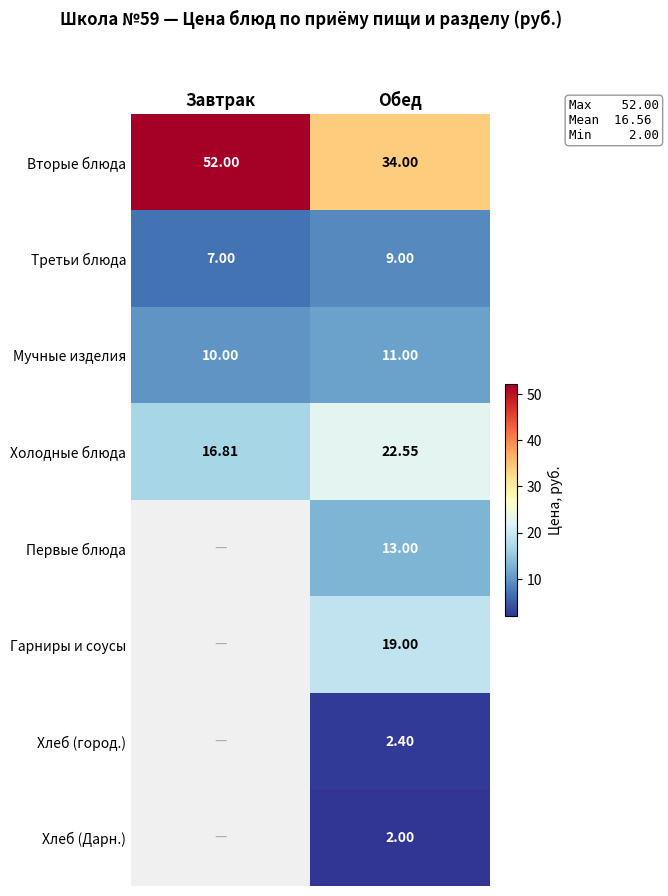

Is it true that Мучные изделия equals 10.0 at Завтрак?

True